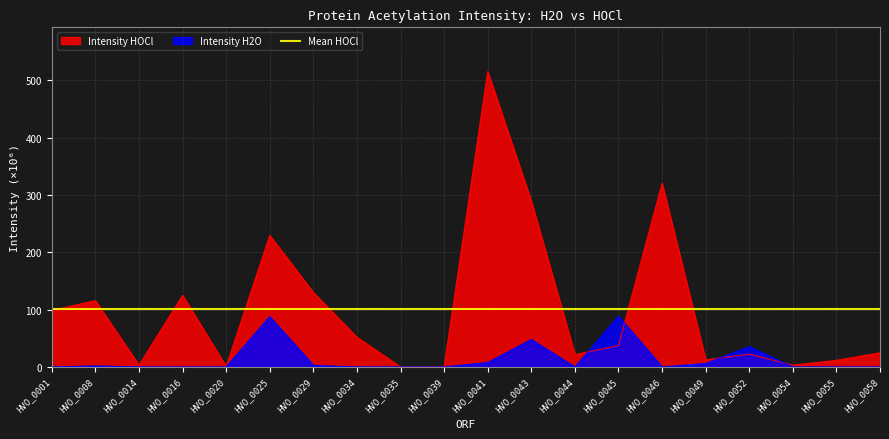

What is the value of the Intensity HOCl point at the 15th from the left?

320.4